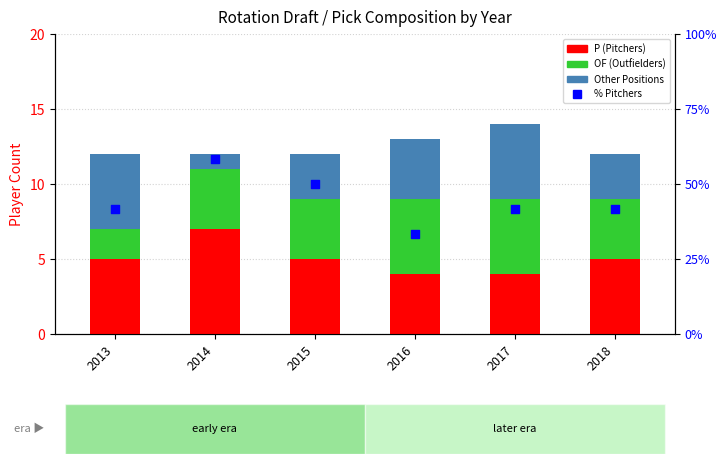

At how many categories does at least one series exceed 12?

6